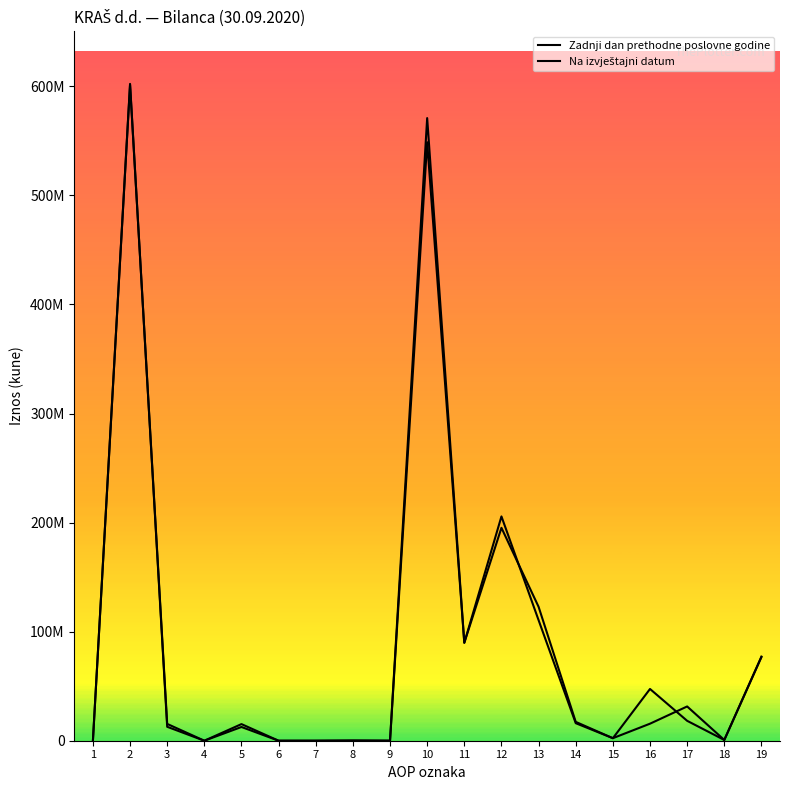

After their last crossing, which series has the higher values: Na izvještajni datum or Zadnji dan prethodne poslovne godine?

Na izvještajni datum